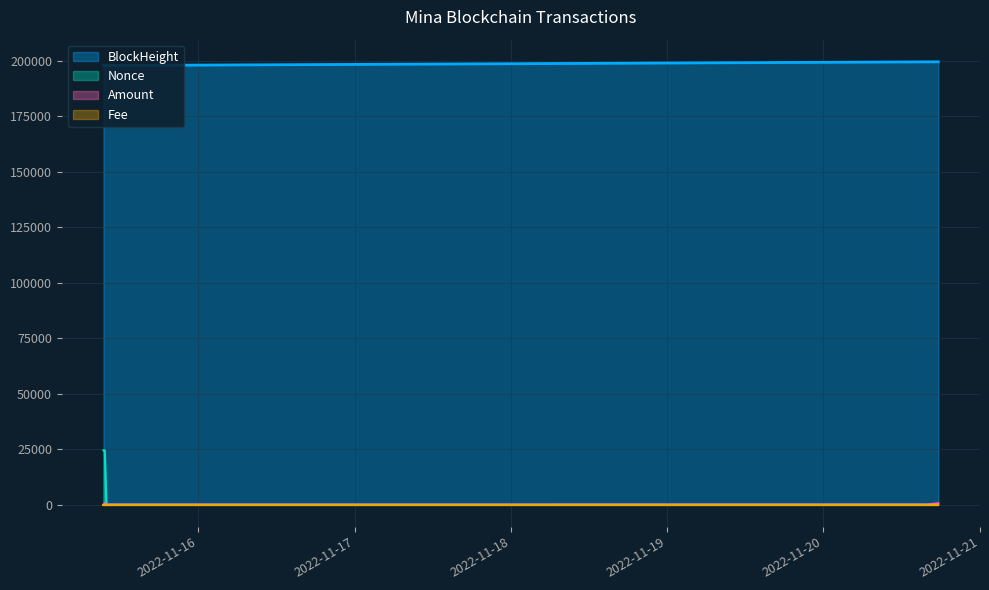

List the labels in order of BlockHeight value, smallest first.

2022-11-15 09:24:00, 2022-11-15 09:36:00, 2022-11-15 09:51:00, 2022-11-15 10:03:00, 2022-11-18 06:03:00, 2022-11-20 15:48:00, 2022-11-20 17:39:00